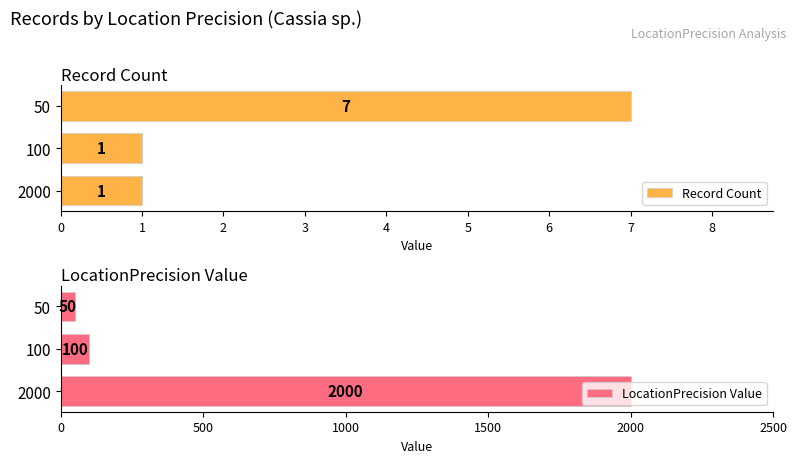

Reading left to right, transcribe all the data shown in this chart.

Record Count: 1	1	7
LocationPrecision Value: 2000	100	50